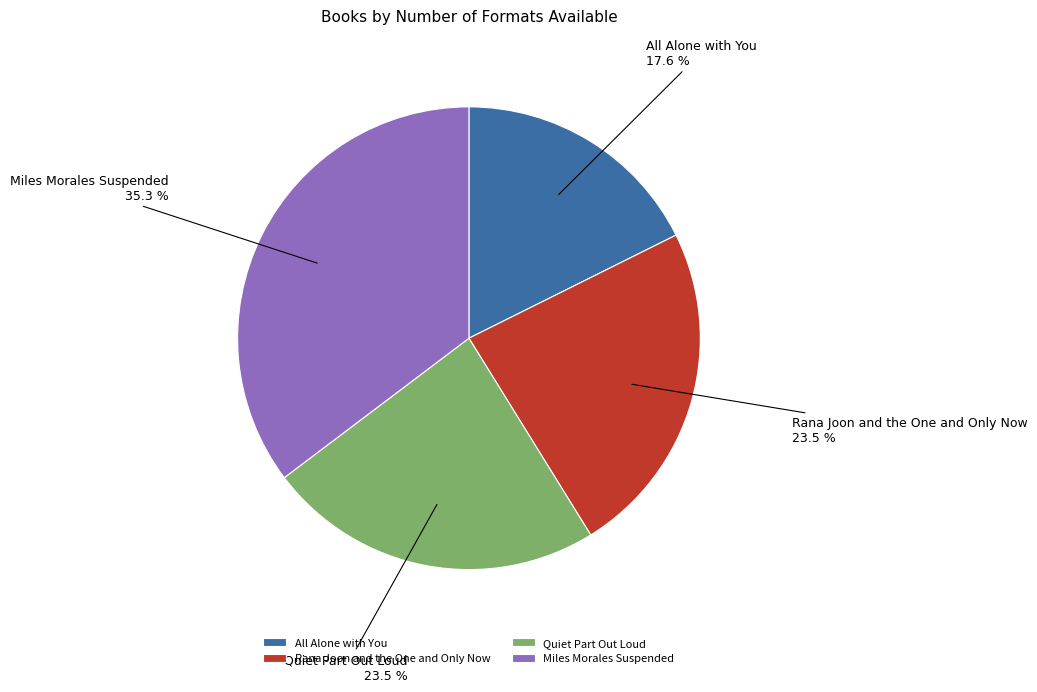

What is the largest slice in the pie chart?

Miles Morales Suspended